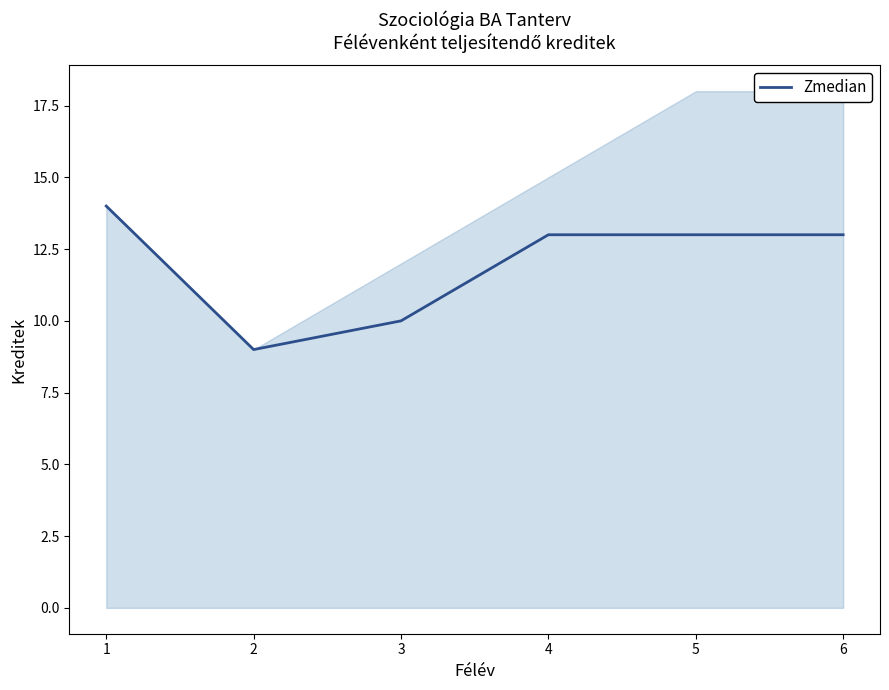

Reading left to right, what are all the values shown in this chart?

1=14	2=9	3=10	4=13	5=13	6=13